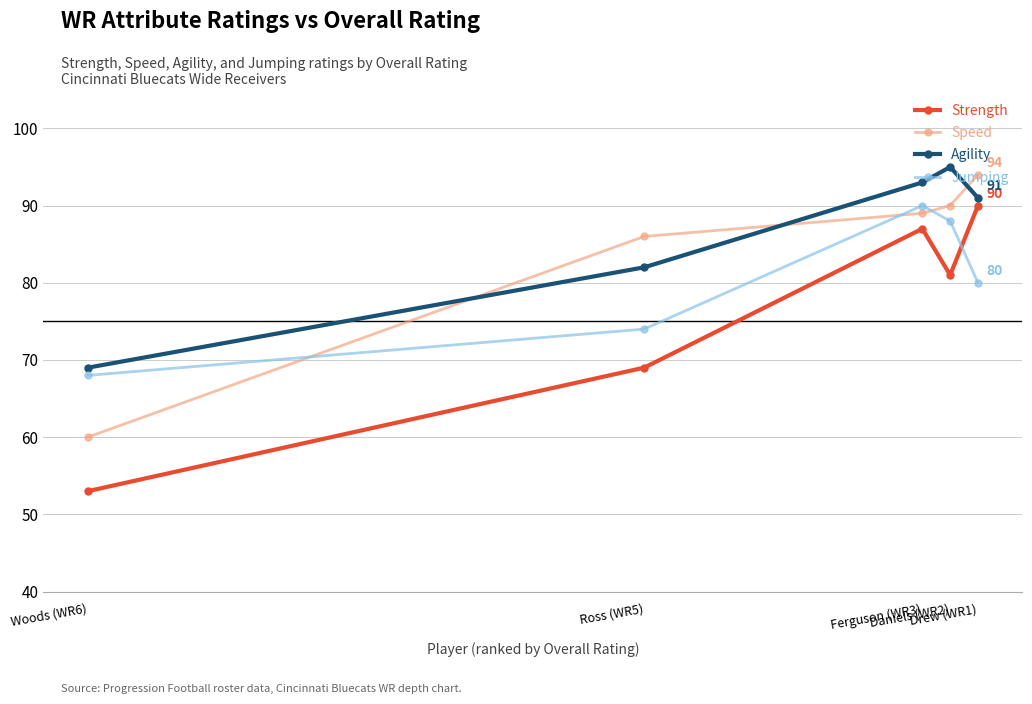

At which category does Strength reach its first local valley?

Daniels (WR2)